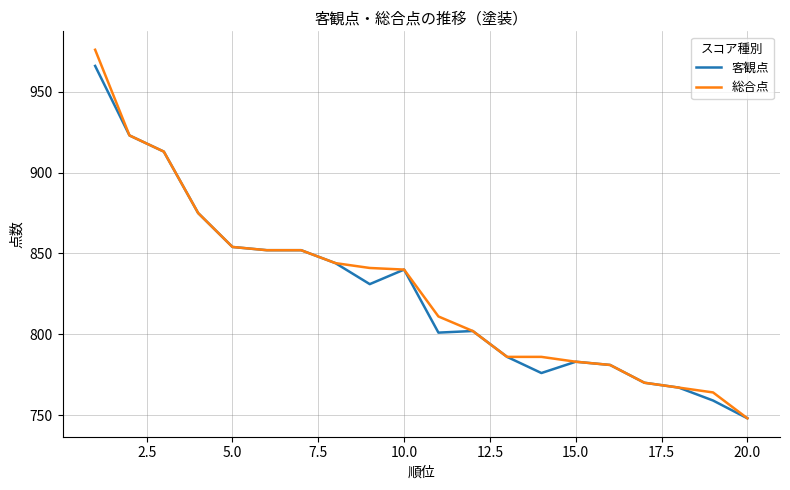

What is the maximum value for 総合点?

976